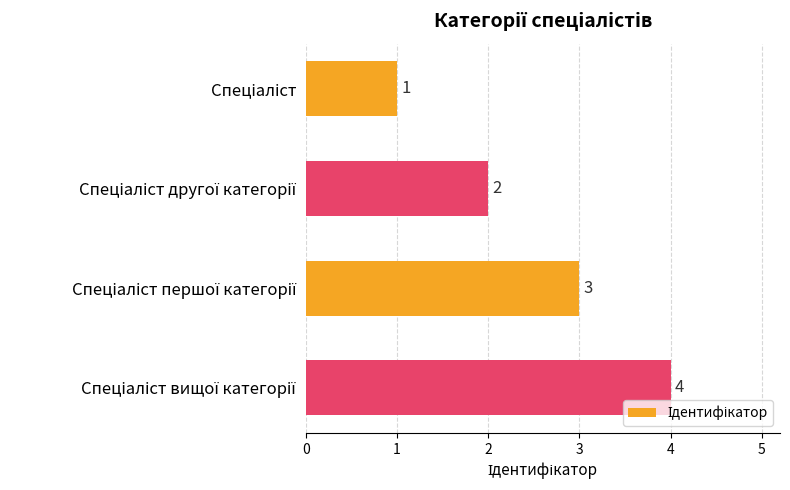

What is the value of the 2nd bar from the top?

2